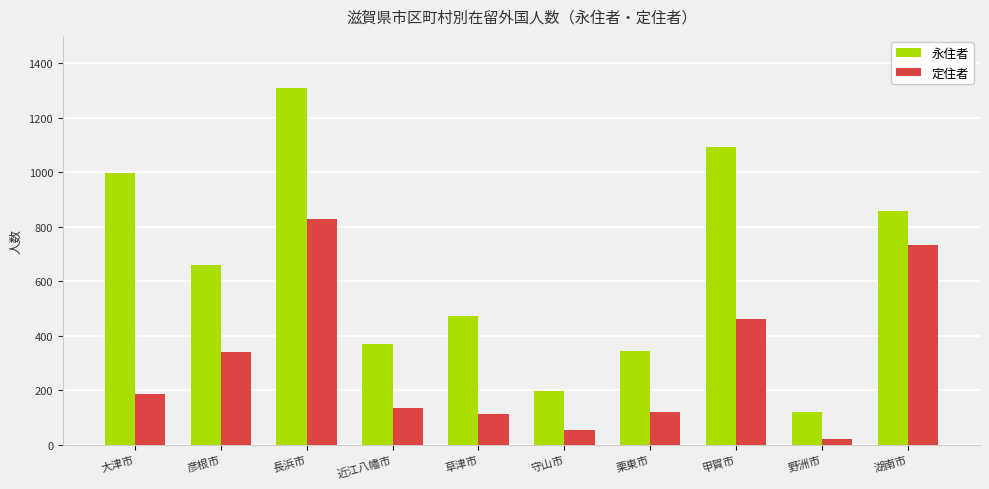

What is the value of the 定住者 bar at the 6th from the left?

54